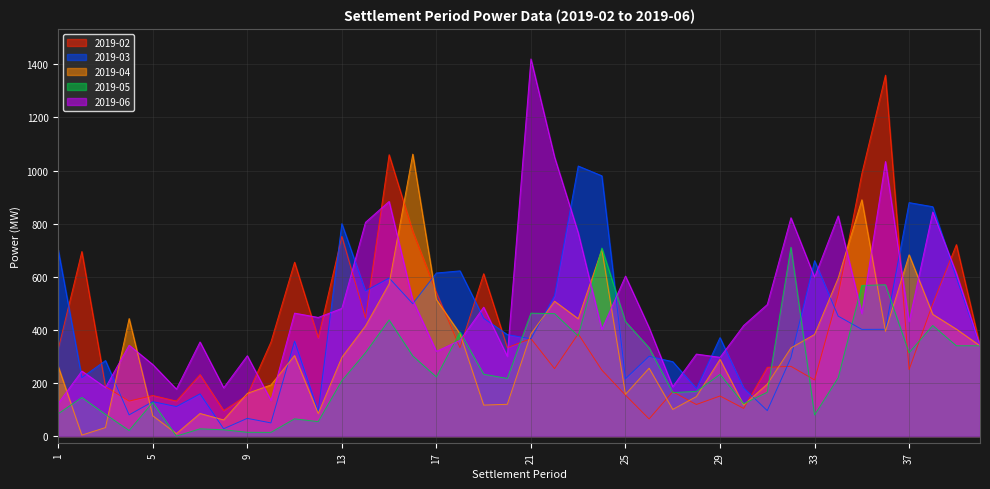

What is the value of the 2019-05 point at the 40th from the left?

340.1